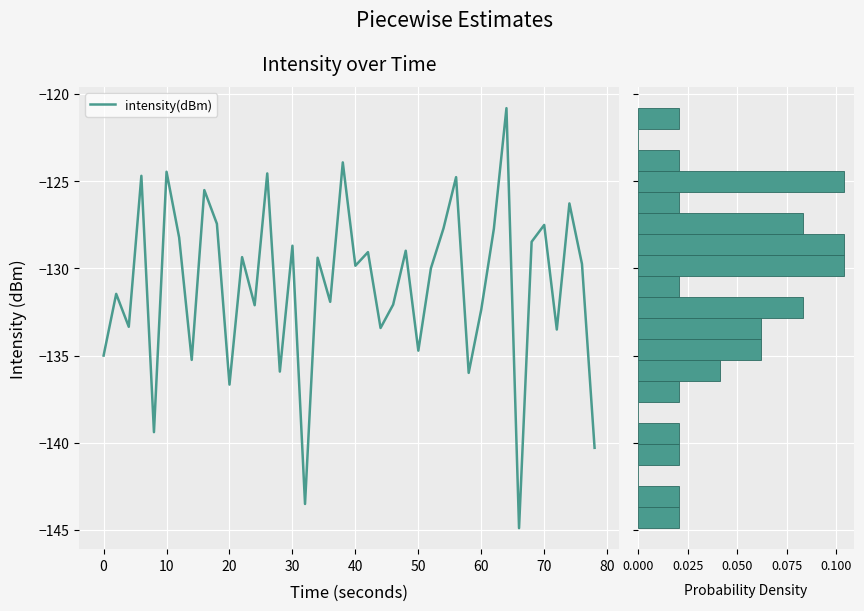

True or false: there are more than 1 points higher than both neighbors.

True